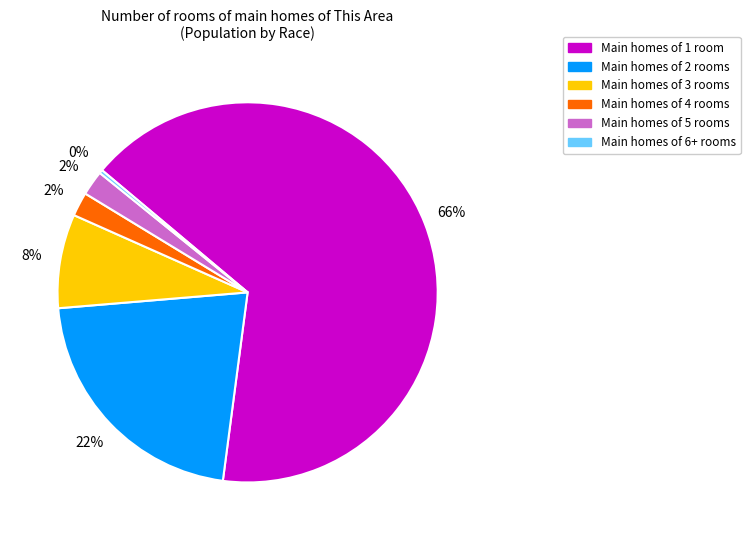

Is there a majority slice in this chart?

Yes